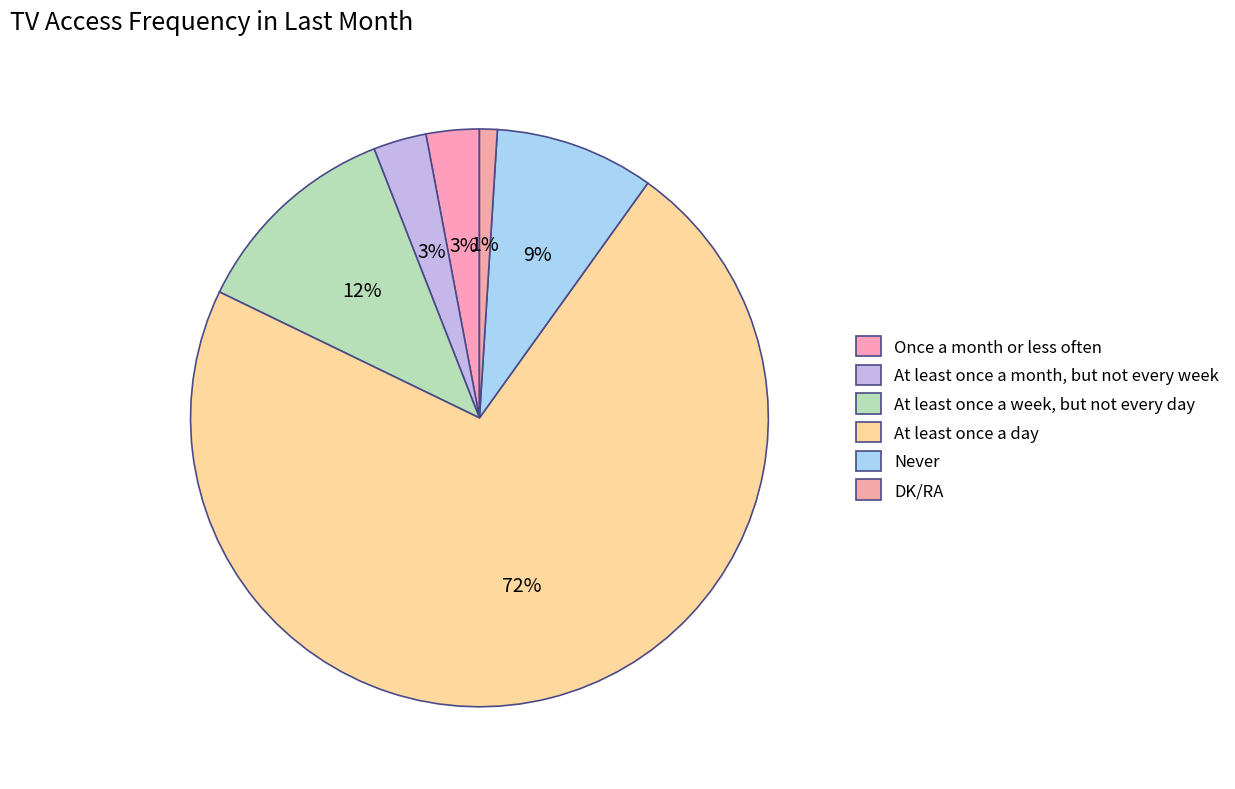

Which slice represents more than half of the pie?

At least once a day